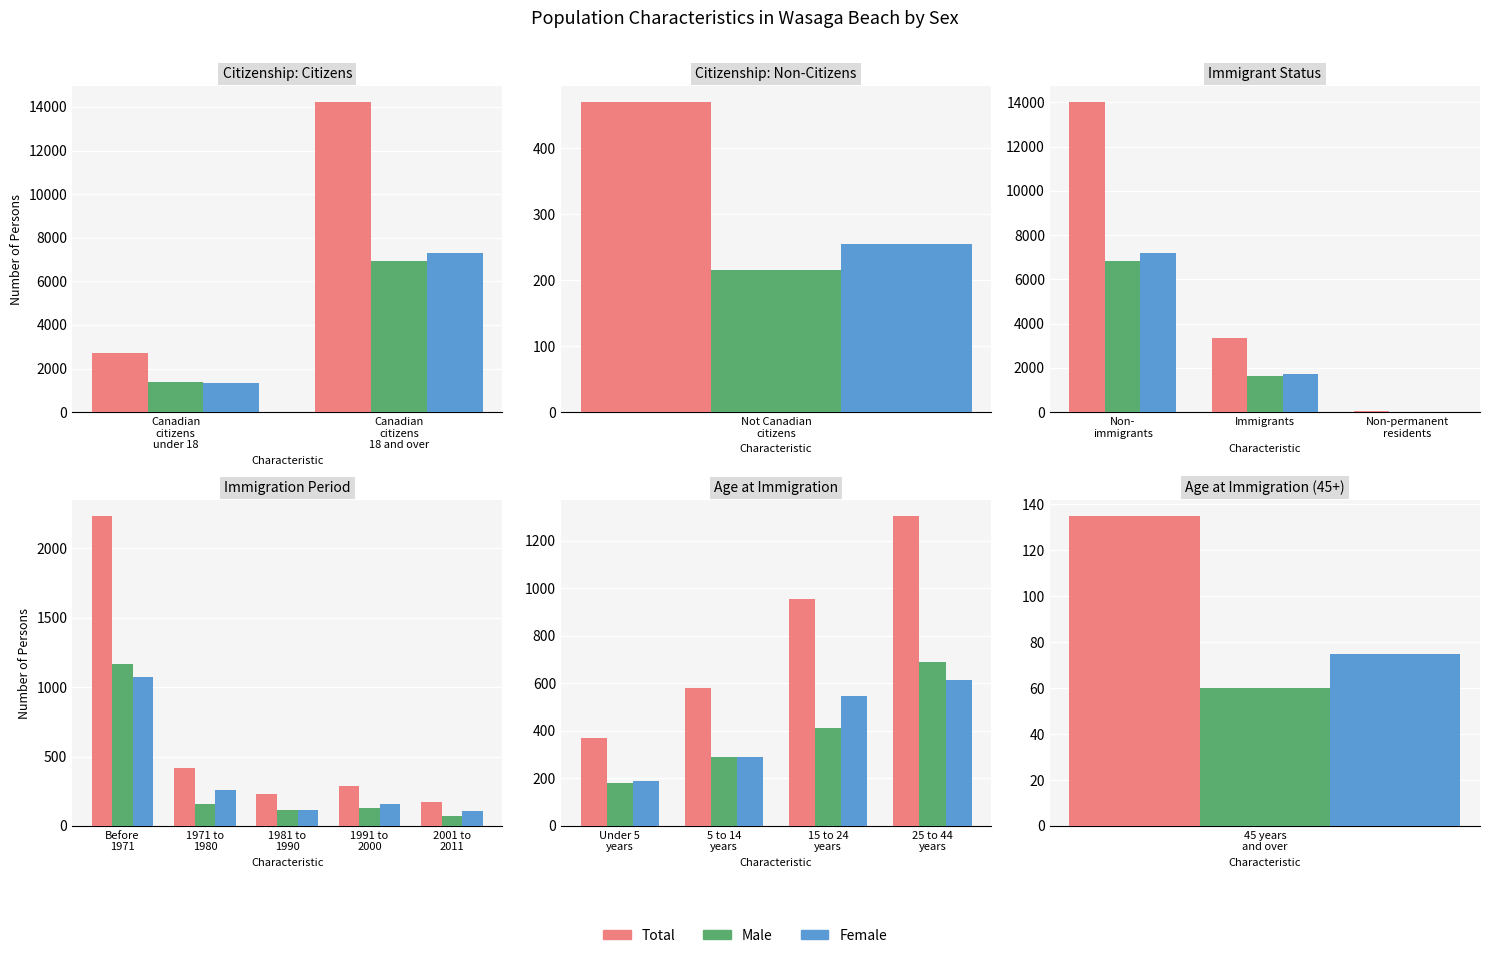

The Total series shows 1516 at 15 to 24 years. True or false?

False